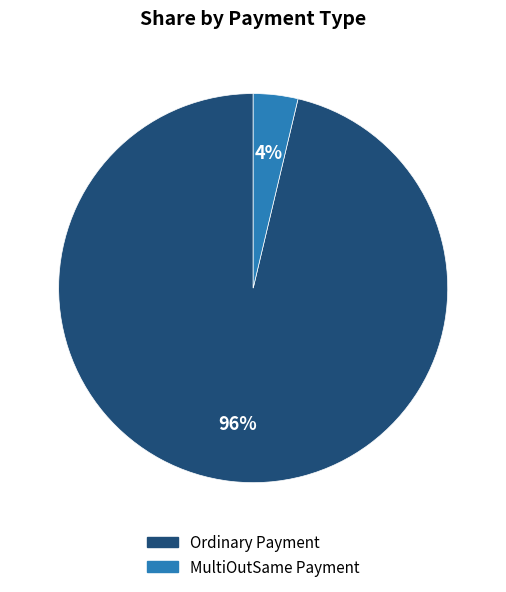

What percentage is the Ordinary Payment slice, to the nearest percent?

96%